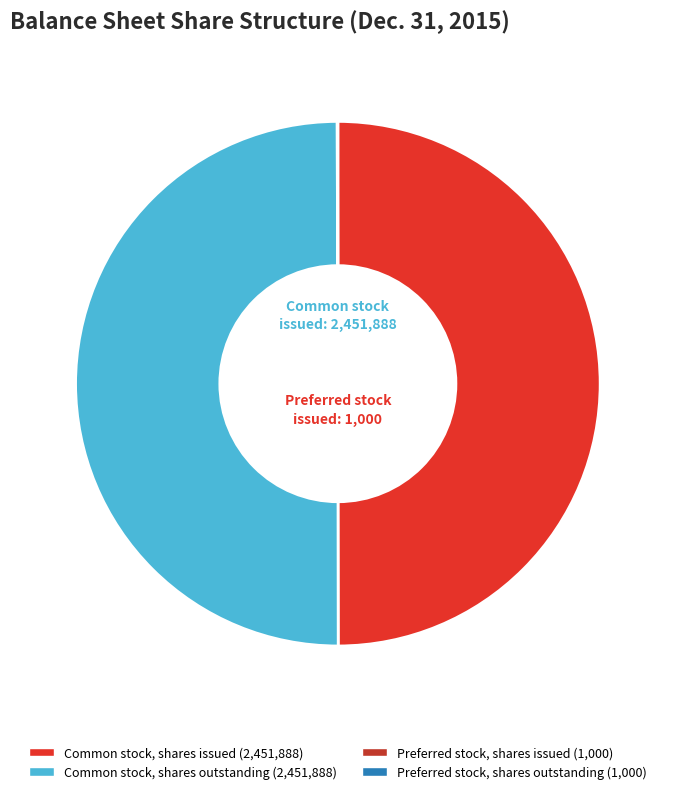

Rank the categories by value from highest to lowest.

Common stock, shares issued, Common stock, shares outstanding, Preferred stock, shares issued, Preferred stock, shares outstanding